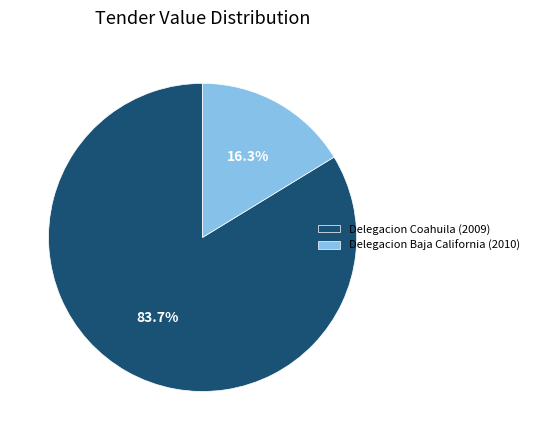

How many slices are in this pie chart?

2